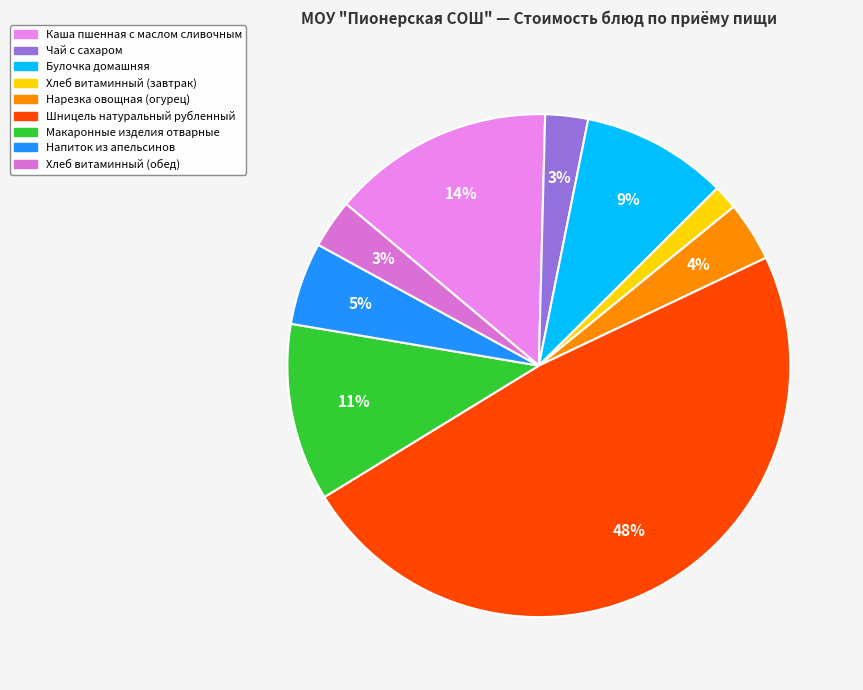

Approximately how many times larger is the value at Чай с сахаром compared to Хлеб витаминный (обед)?

0.9